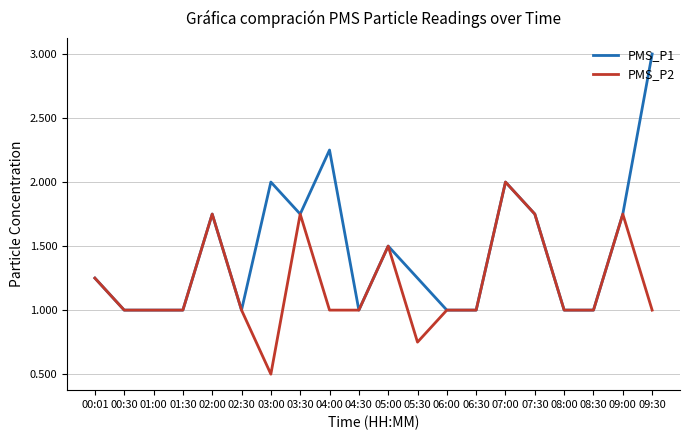

Which series has the largest total across all categories?

PMS_P1